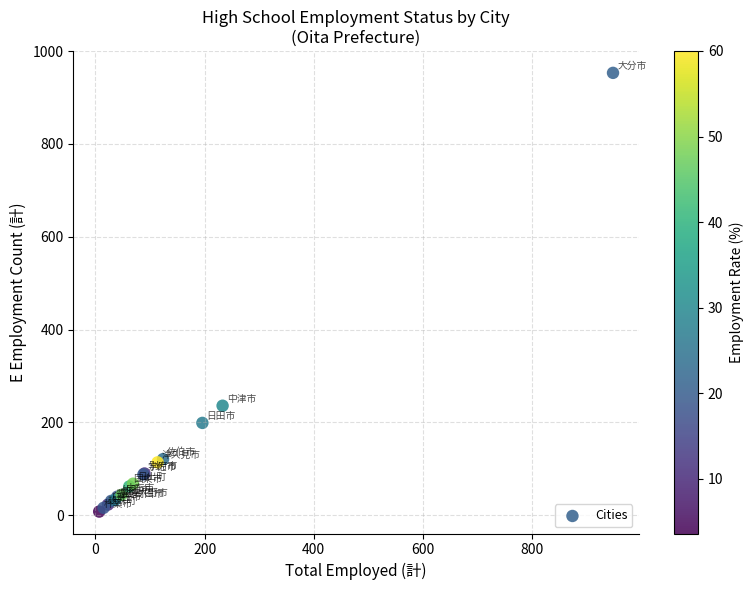

What Y value in the scatter plot is closest to 480?

236